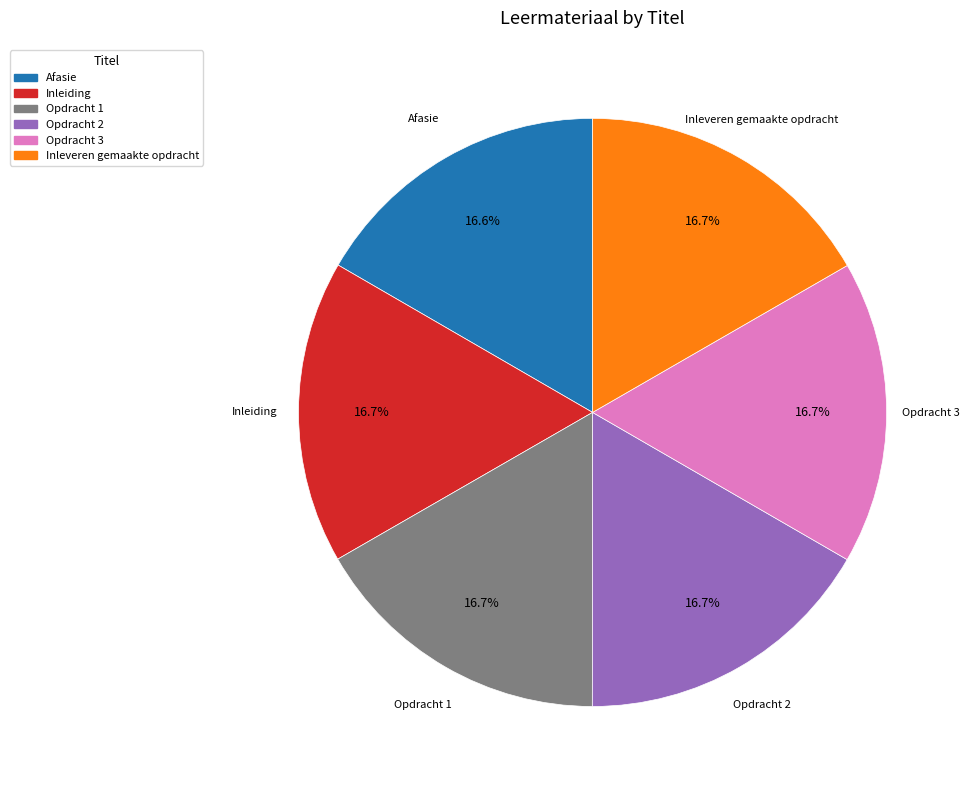

Is it true that Afasie is 17% of the pie?

True